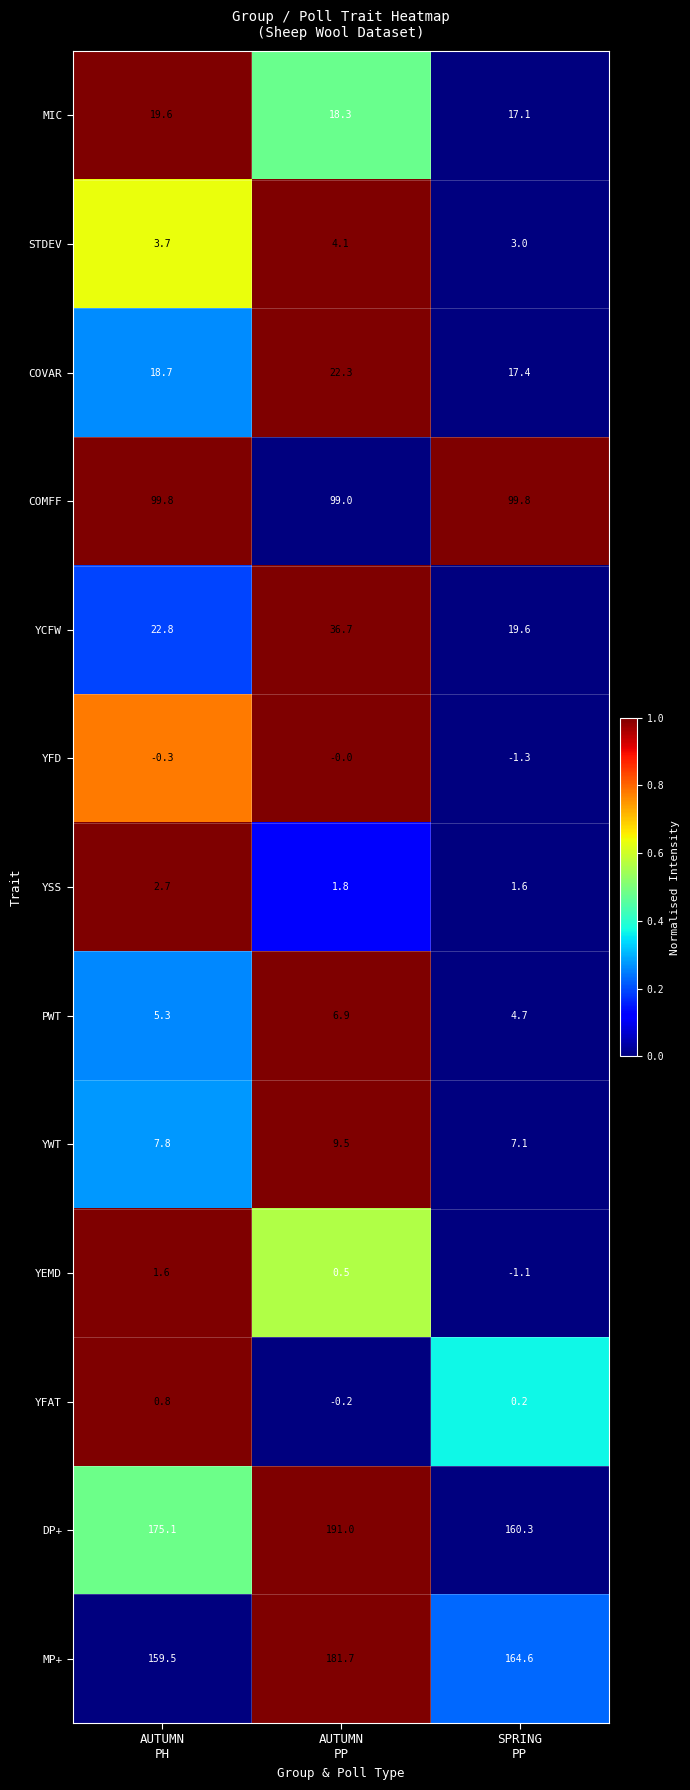

What is the difference between the maximum and minimum values in the DP+ series?

30.7